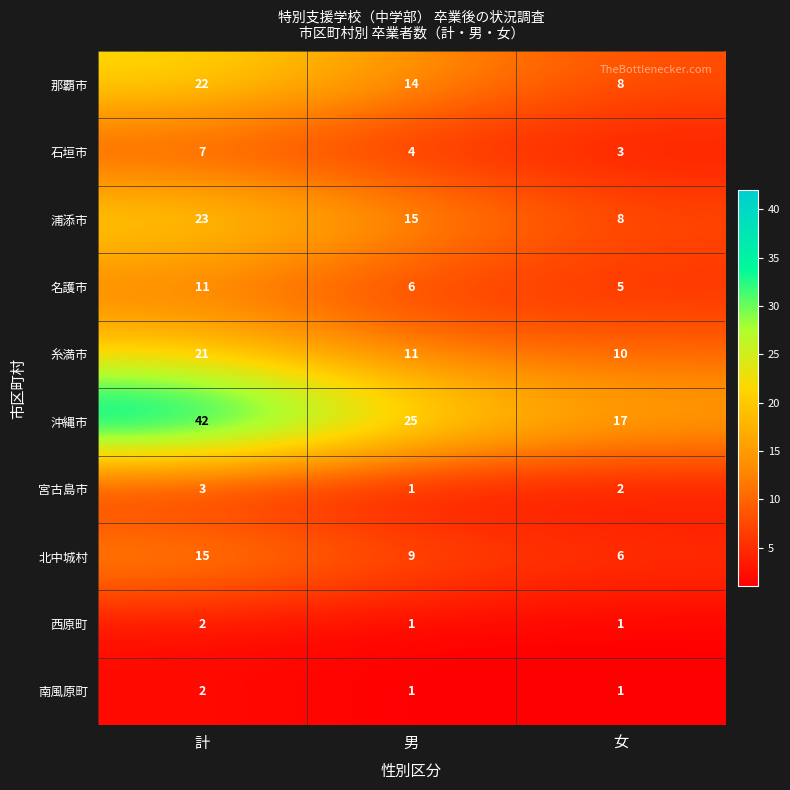

Reading right to left, transcribe all the data shown in this chart.

那覇市: 女=8	男=14	計=22
石垣市: 女=3	男=4	計=7
浦添市: 女=8	男=15	計=23
名護市: 女=5	男=6	計=11
糸満市: 女=10	男=11	計=21
沖縄市: 女=17	男=25	計=42
宮古島市: 女=2	男=1	計=3
北中城村: 女=6	男=9	計=15
西原町: 女=1	男=1	計=2
南風原町: 女=1	男=1	計=2